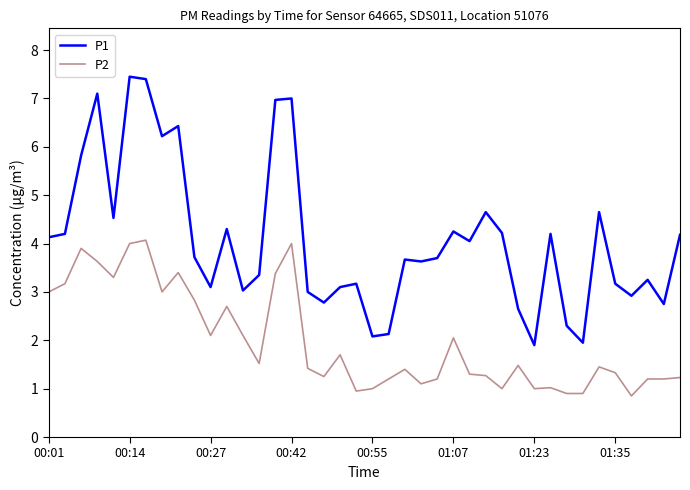

Which series has the widest spread of values?

P1